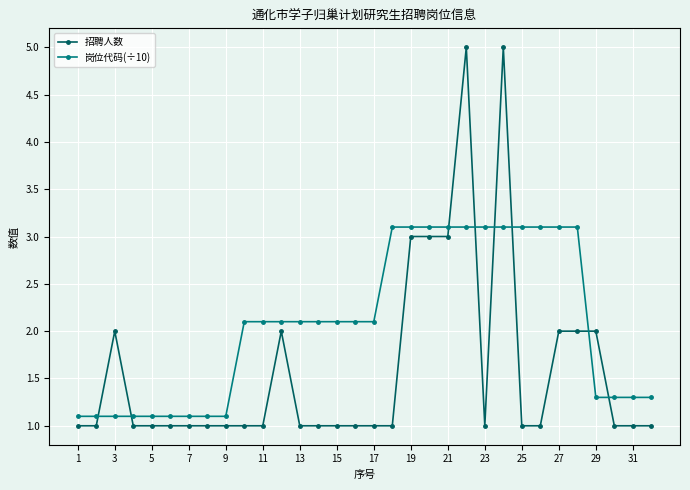

Rank the series by their average value, from lowest to highest.

招聘人数, 岗位代码(÷10)